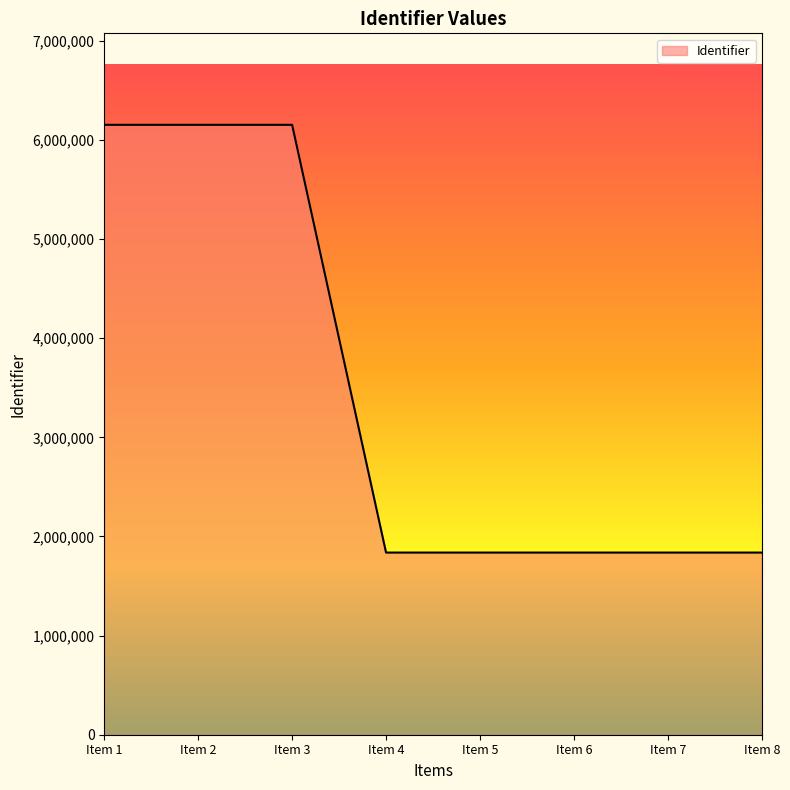

What is the difference between the maximum and minimum values?

4314743